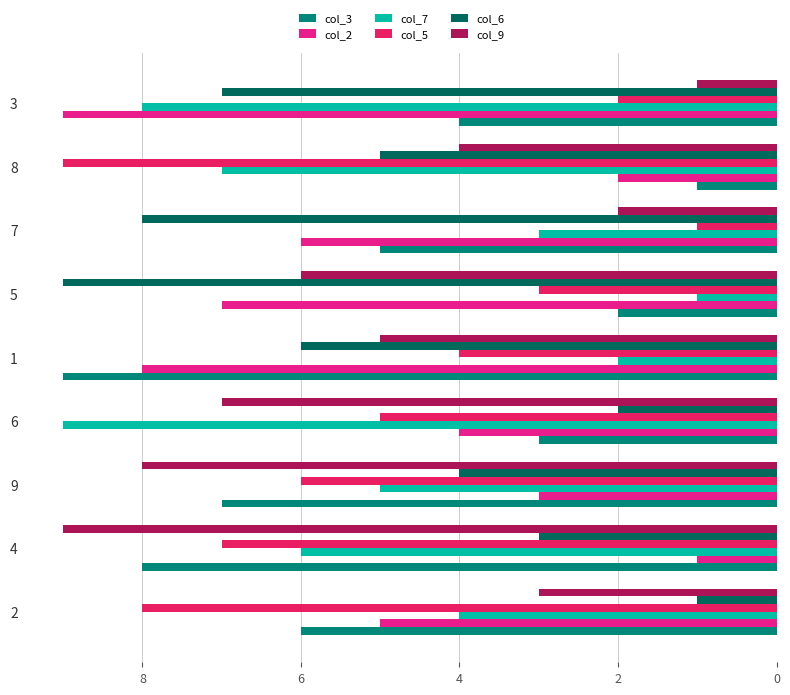

At which label does col_2 reach its minimum?

4